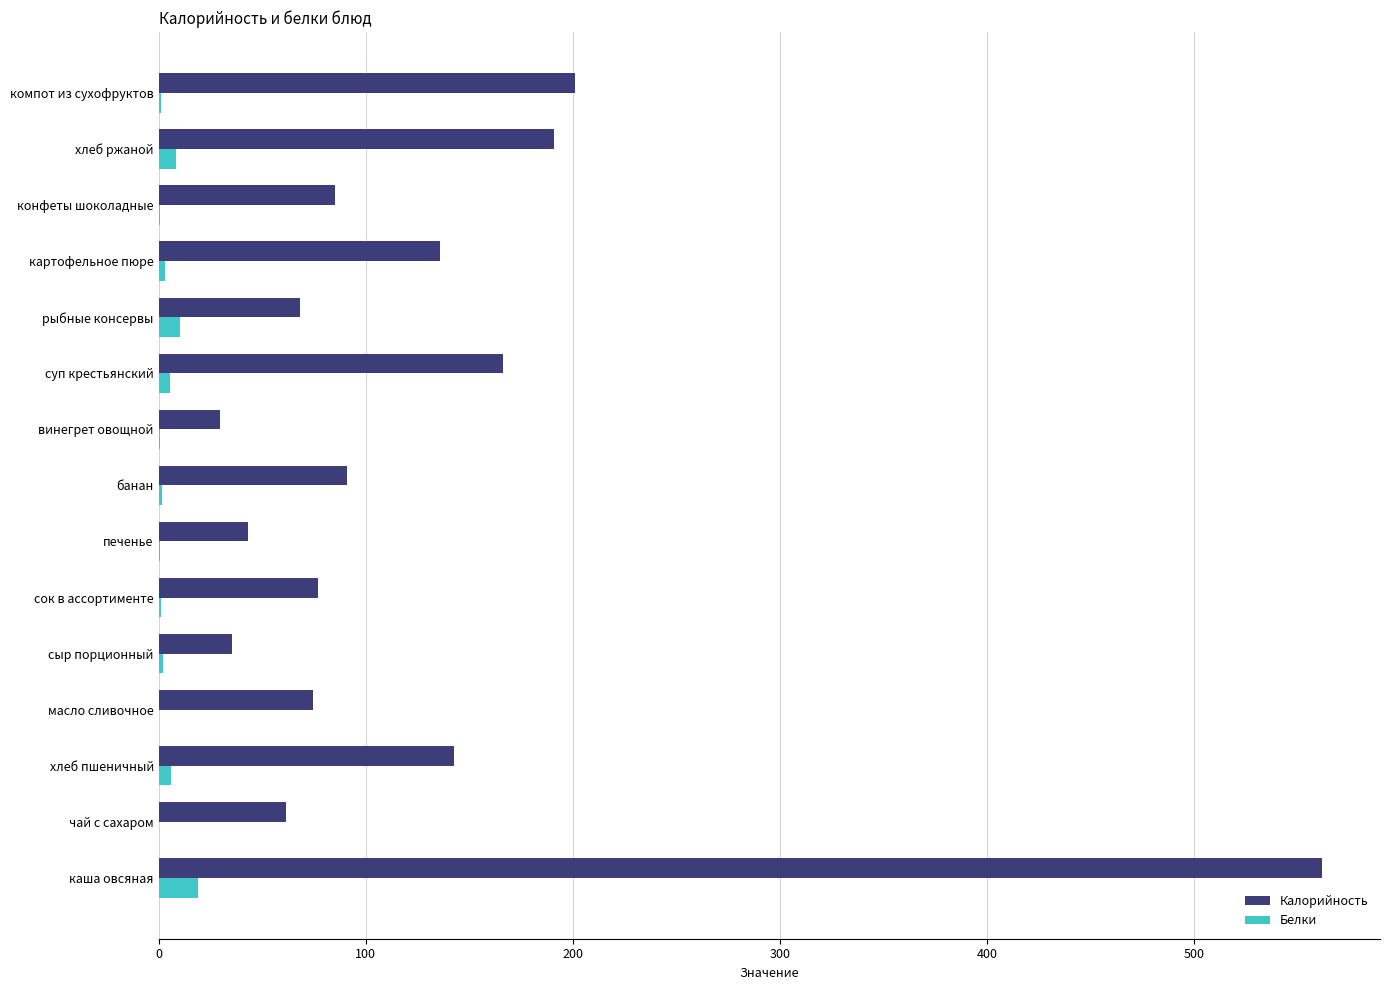

Which series changed the most between хлеб пшеничный and банан?

Калорийность